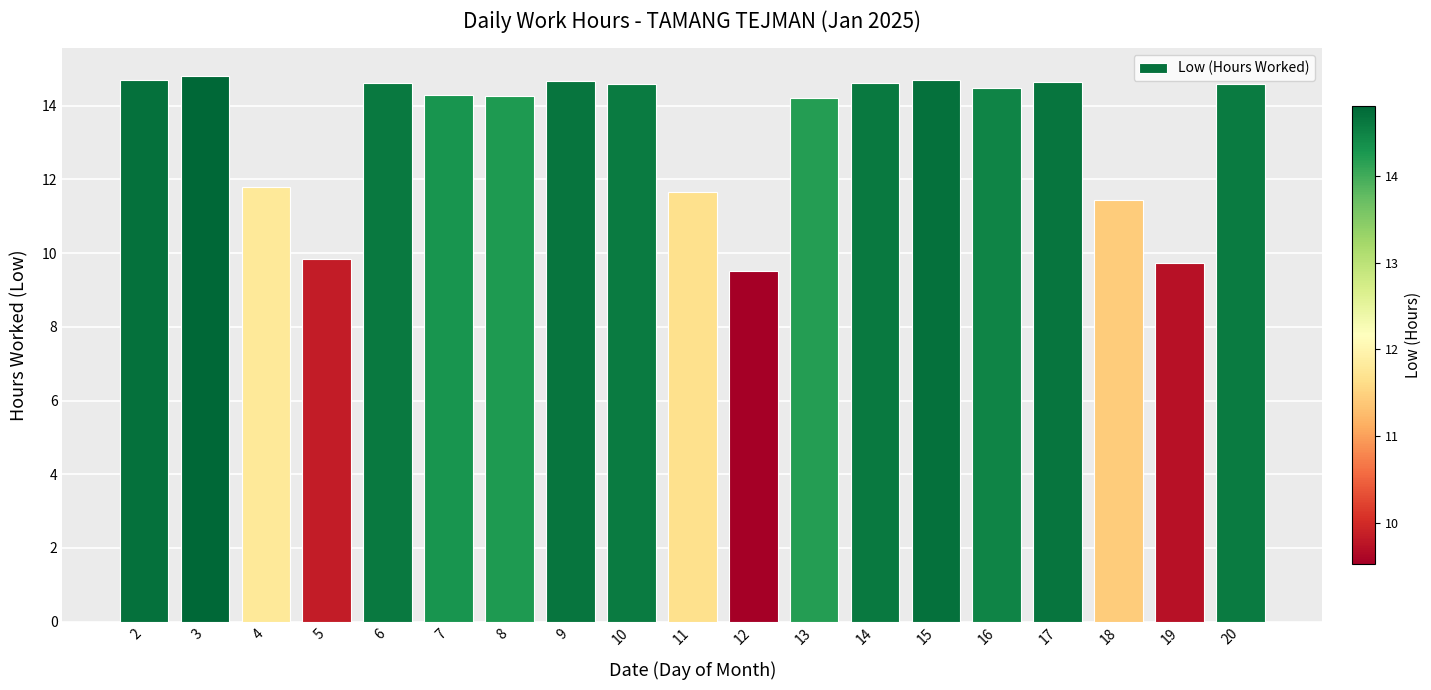

Are the bars horizontal?

No